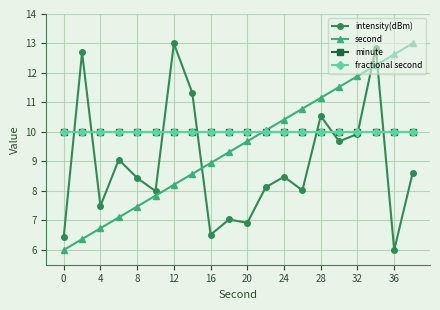

List the series in order of their peak value, lowest first.

minute, fractional second, intensity(dBm), second